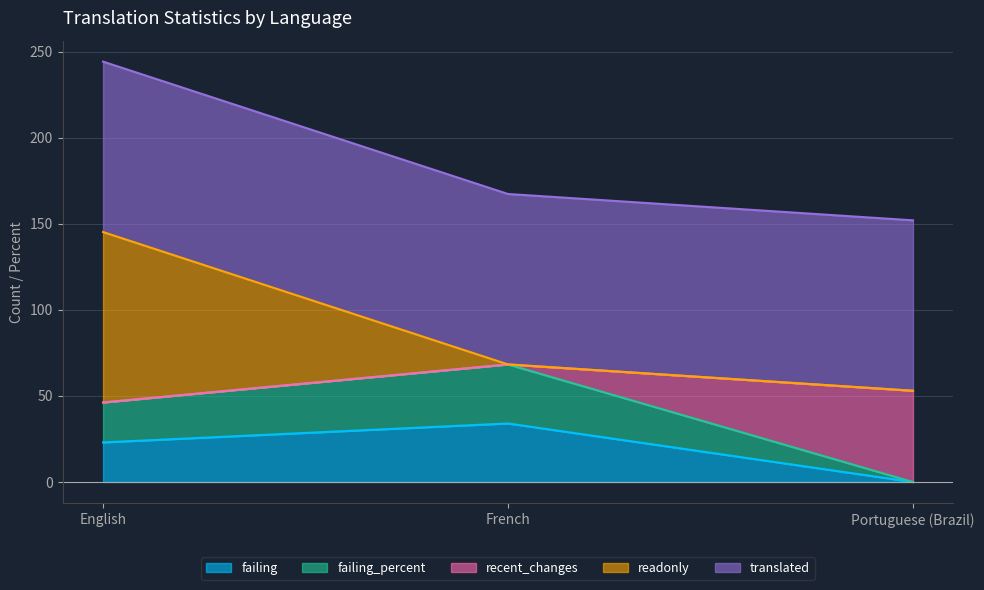

Which series has the widest spread of values?

readonly